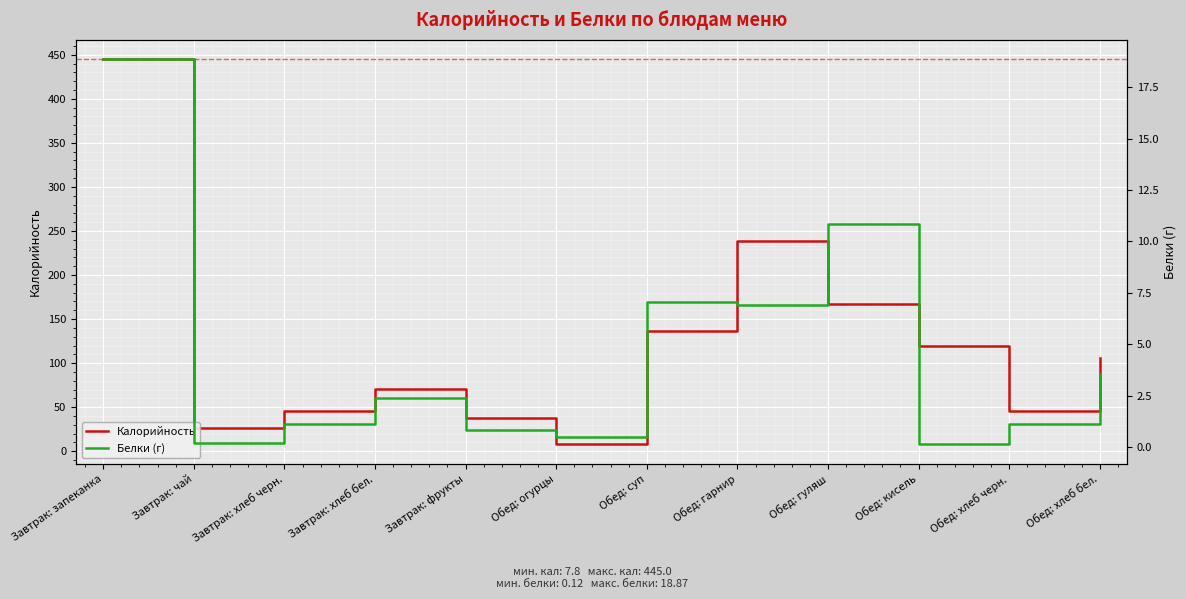

How many lines are shown in the chart?

2